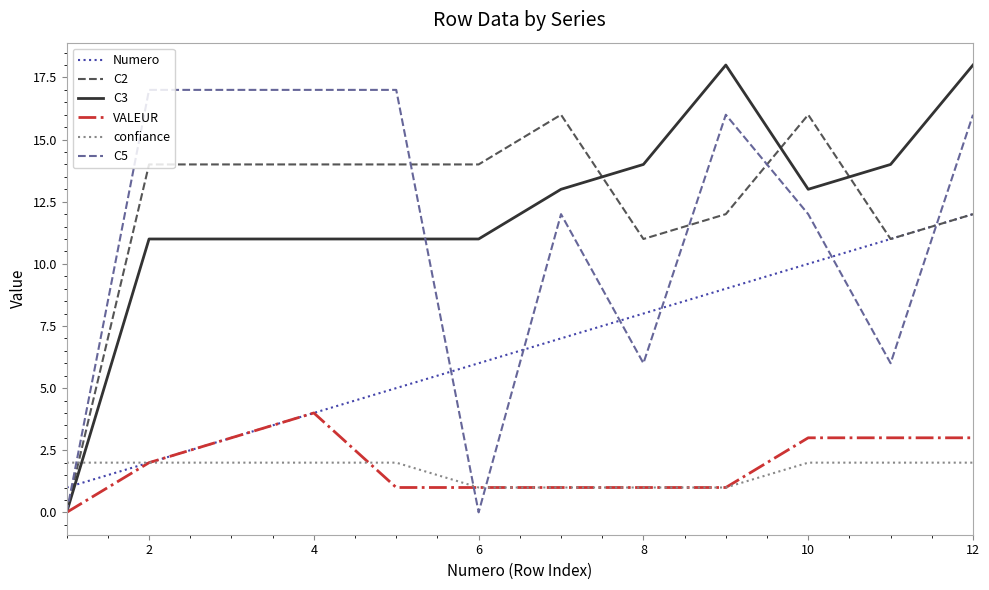

After their last crossing, which series has the higher values: C2 or confiance?

C2